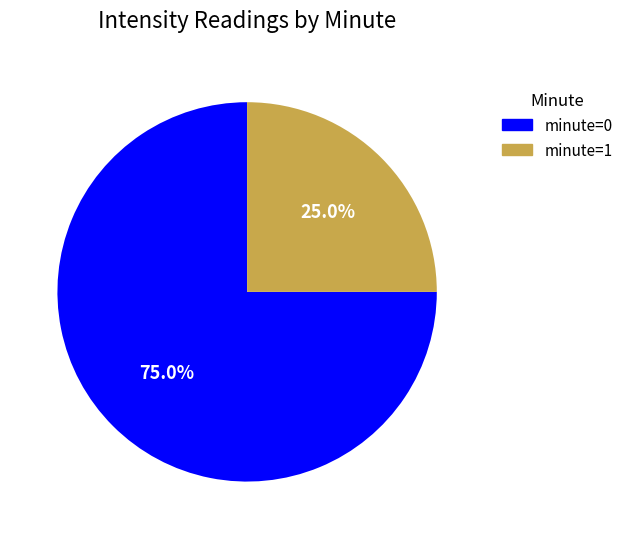

Which category has the biggest portion of the pie?

minute=0